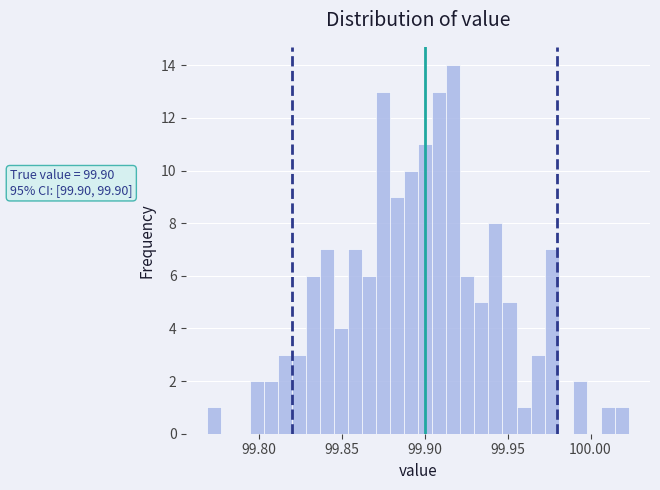

Around what value on the x-axis is the tallest bar? Give the approximate position of its centre, as read against the axis.

99.915